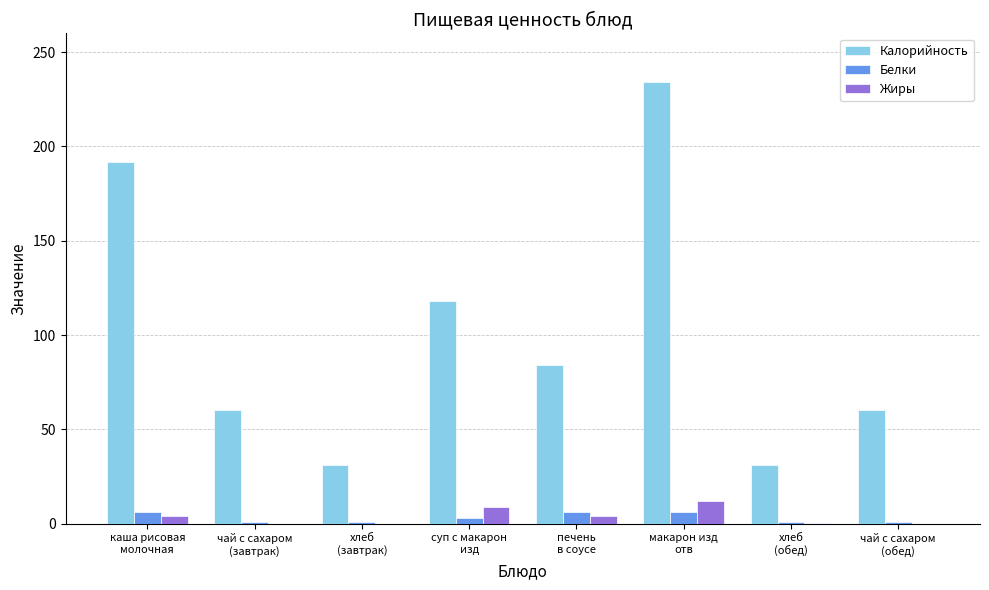

What is the greatest value displayed?

234.0